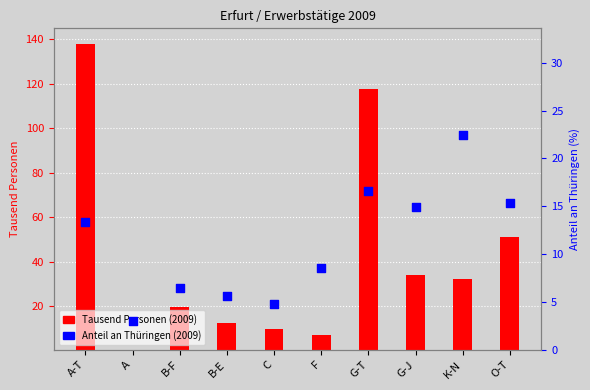

Which series has the widest spread of Y values?

Tausend Personen (2009)